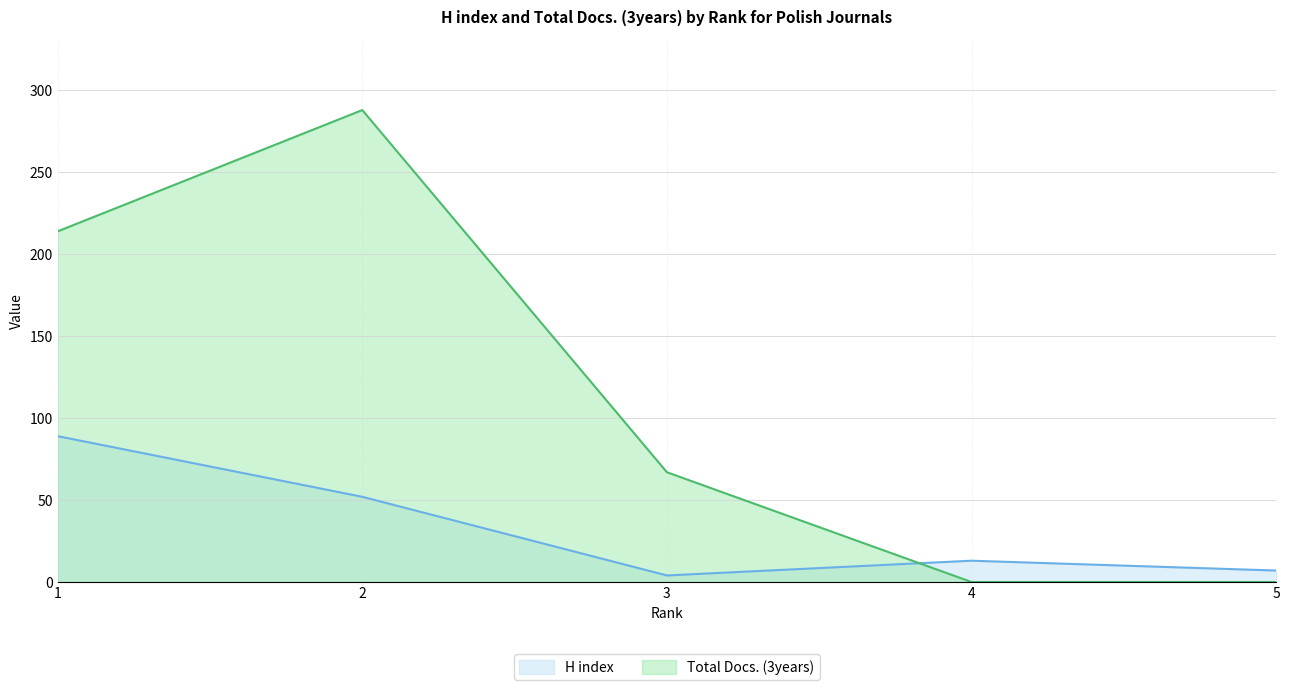

What is the value of the Total Docs. (3years) point at the 3rd from the left?

67